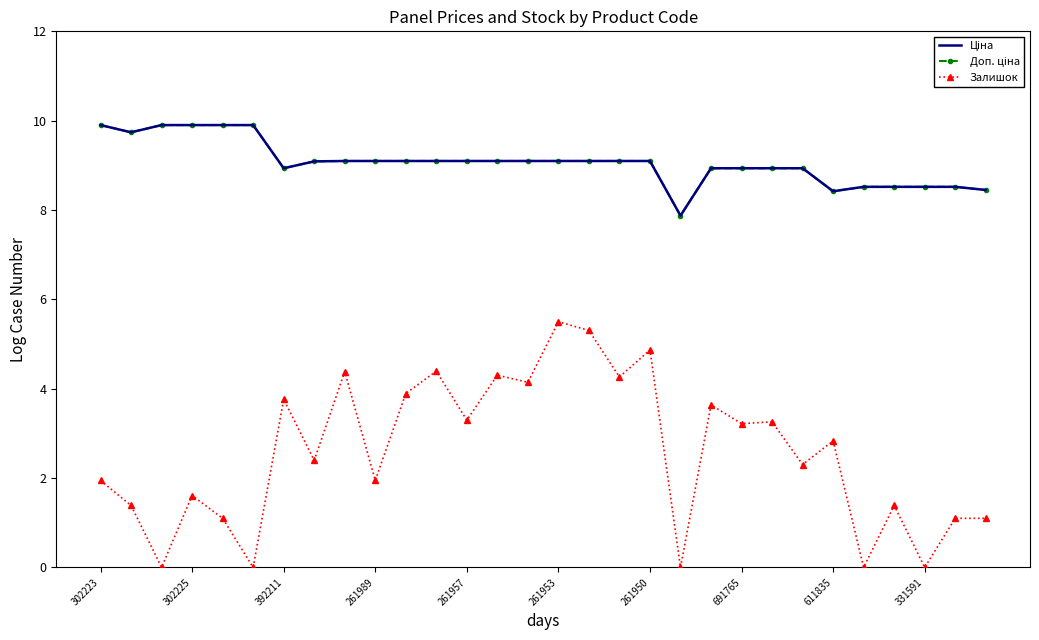

Which series has the widest spread of values?

Залишок